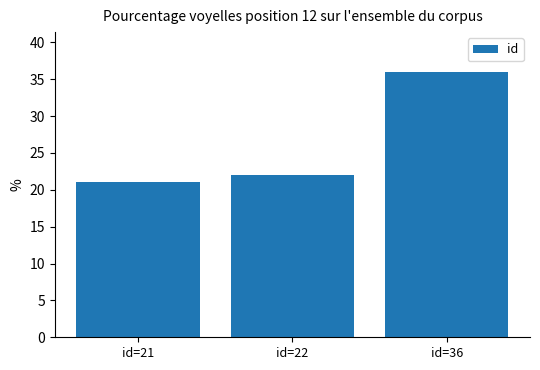

List the labels in order of value, smallest first.

id=21, id=22, id=36